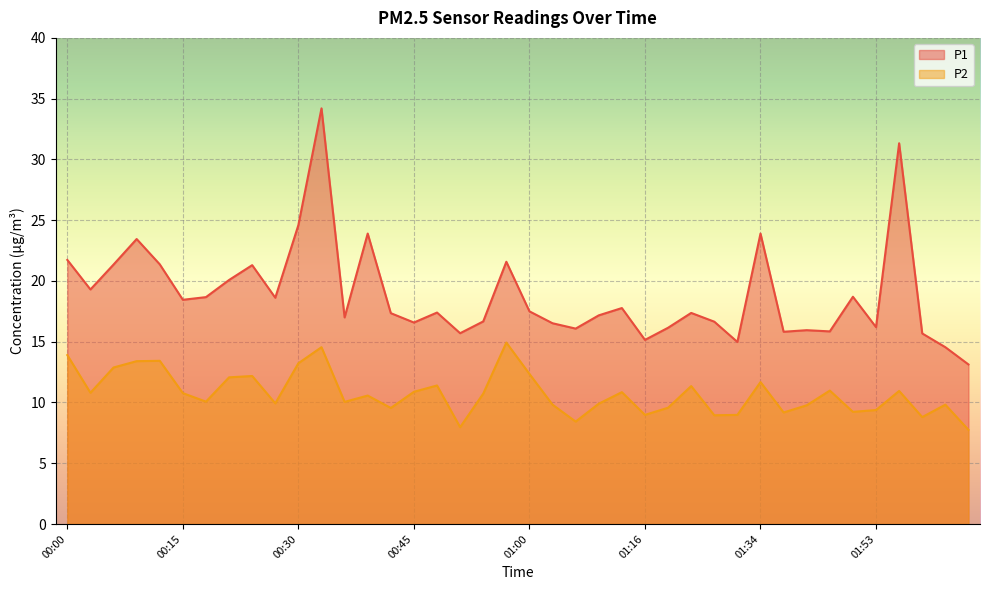

What is the minimum value for P1?

13.1